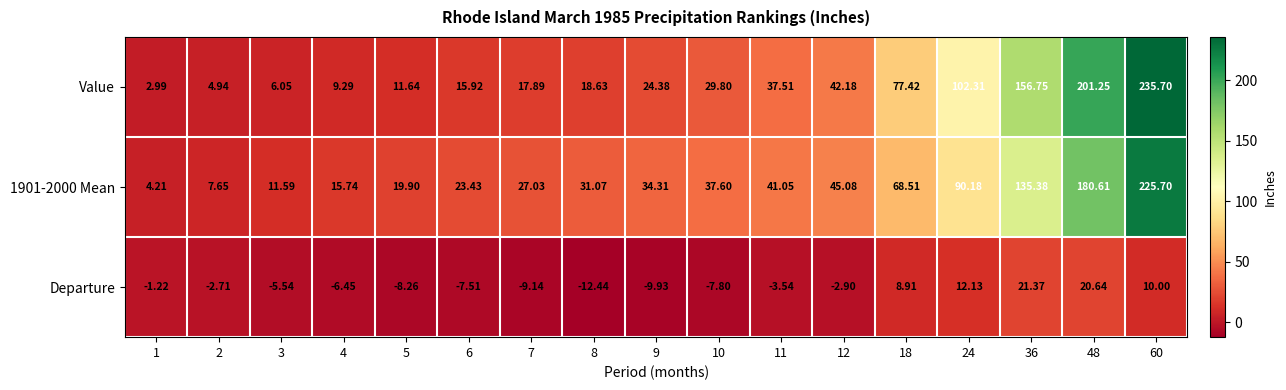

What is the maximum value shown in the chart?

235.7